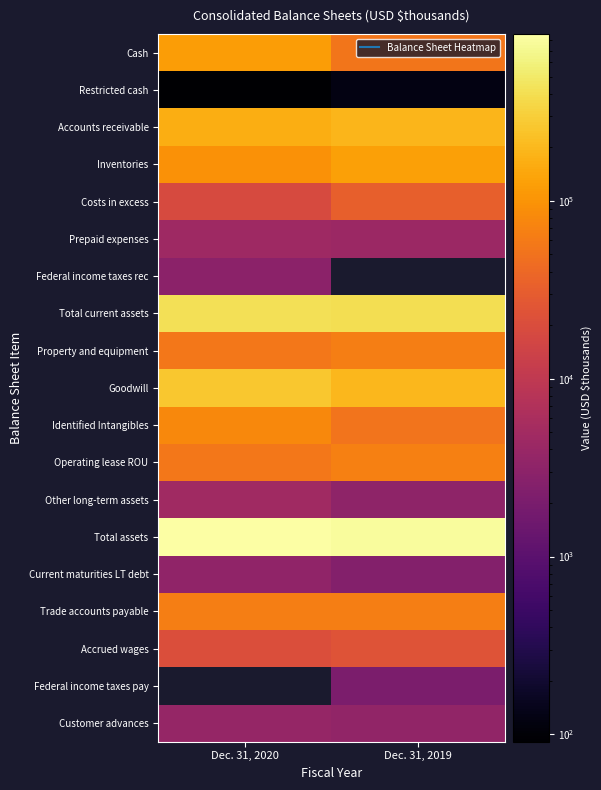

List the labels in order of Federal income taxes pay value, smallest first.

Dec. 31, 2020, Dec. 31, 2019